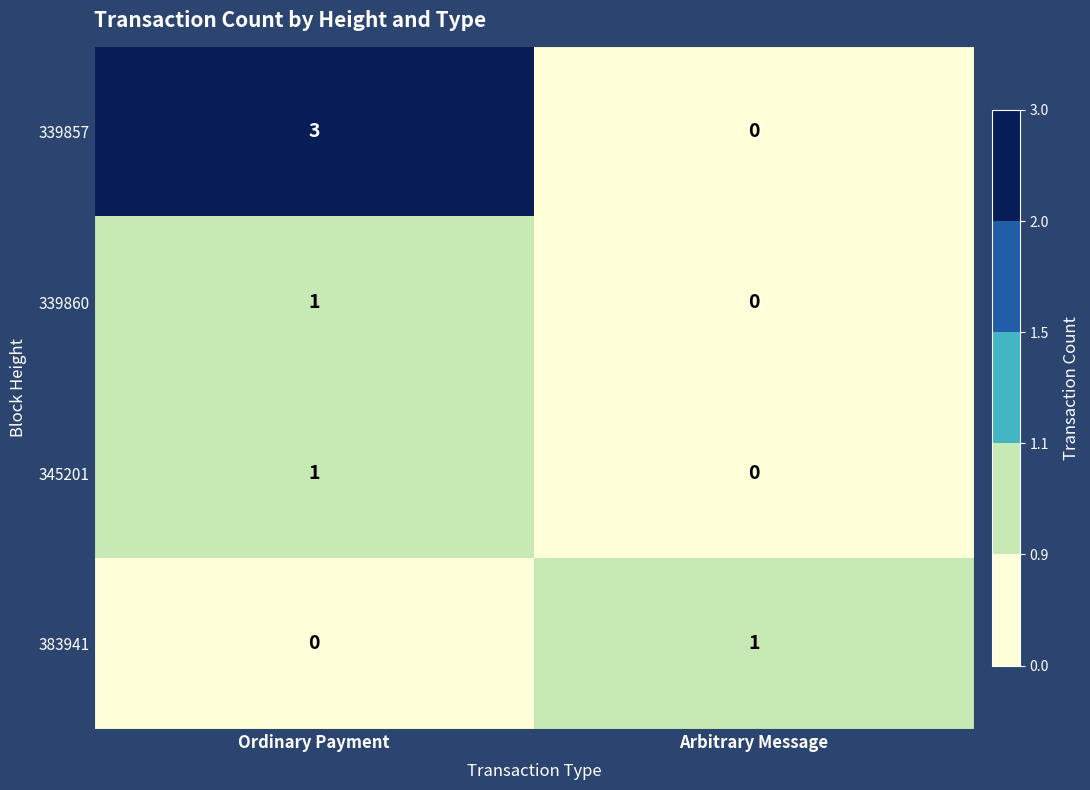

How many data points does each series have?

2